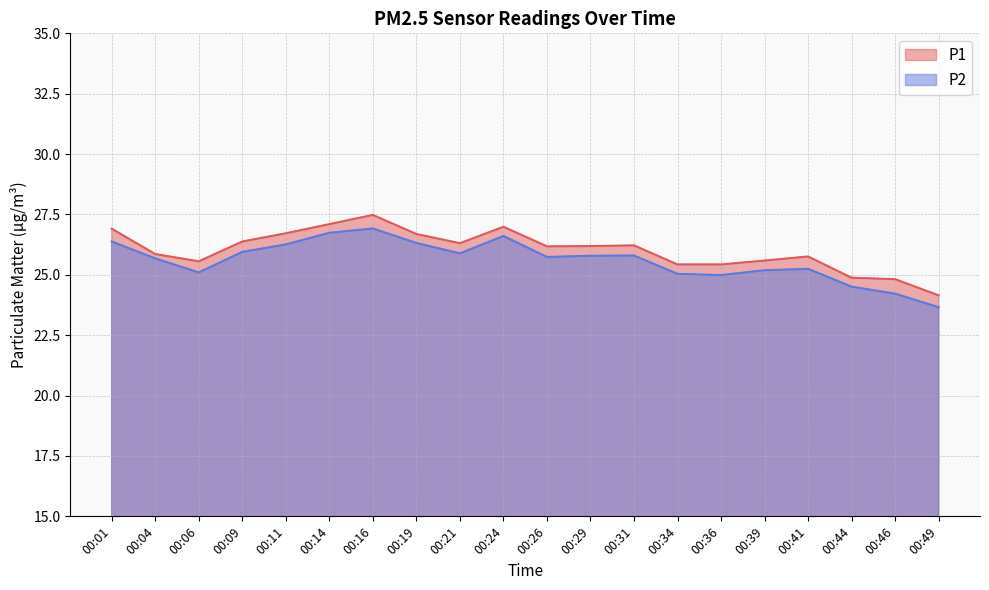

True or false: P2 has a value of 14.6 at 00:04.

False